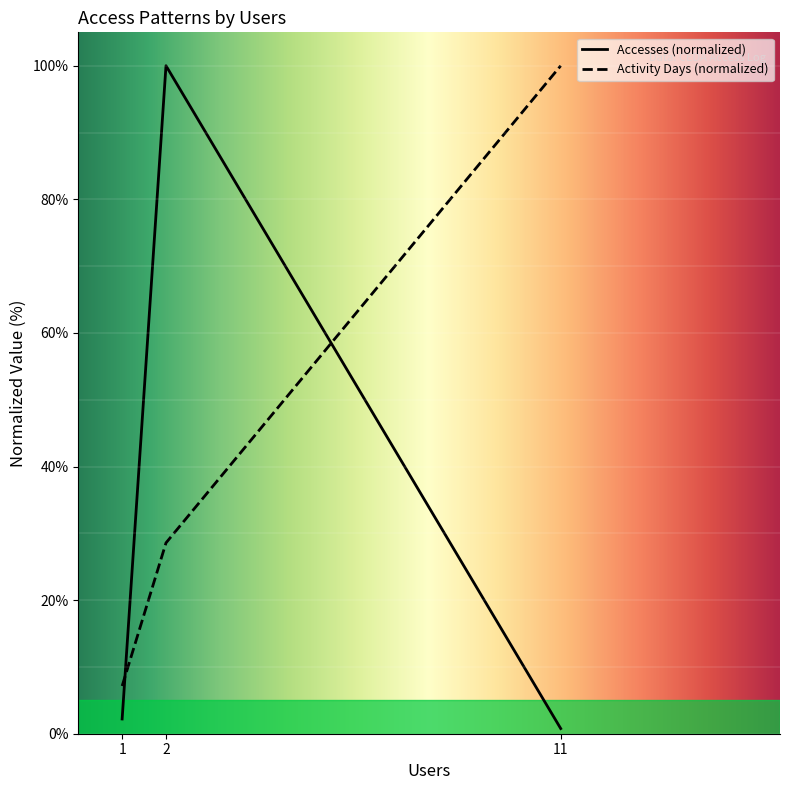

Which series has the largest range (max minus min)?

Accesses (normalized)